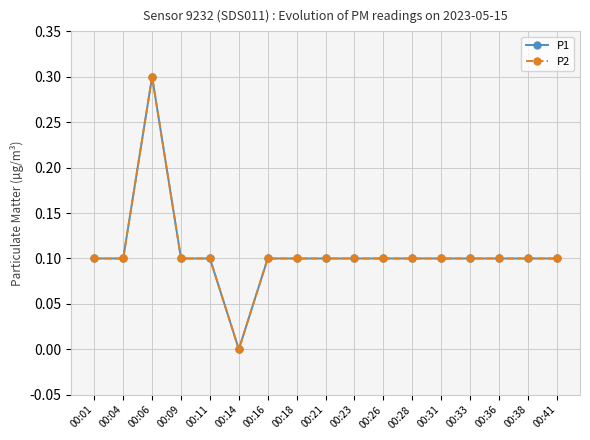

At how many categories does at least one series exceed 0?

16